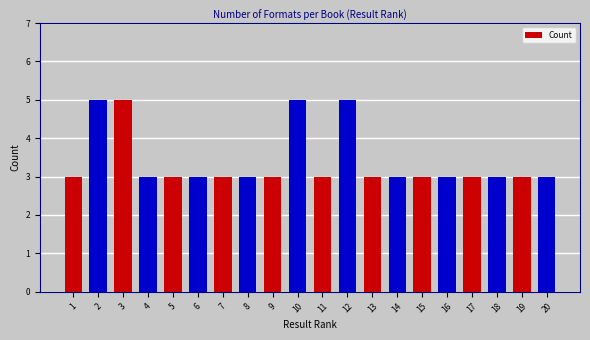

How many values are between 3 and 4?

16